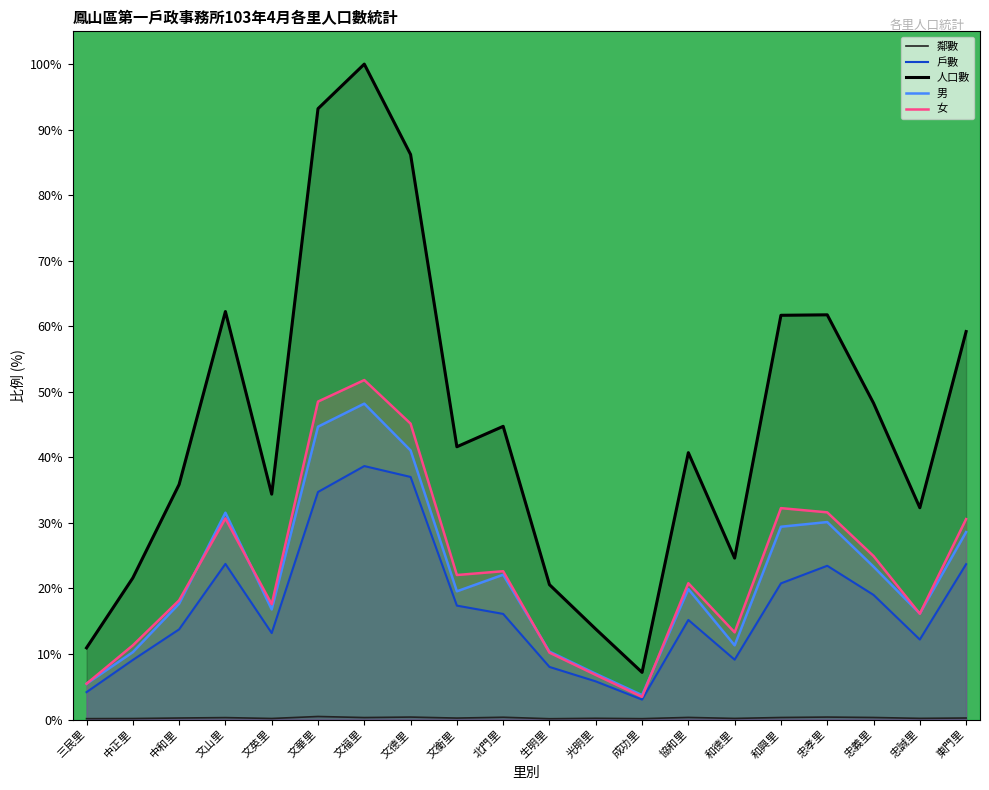

The 戶數 series shows 4.2 at 三民里. True or false?

True